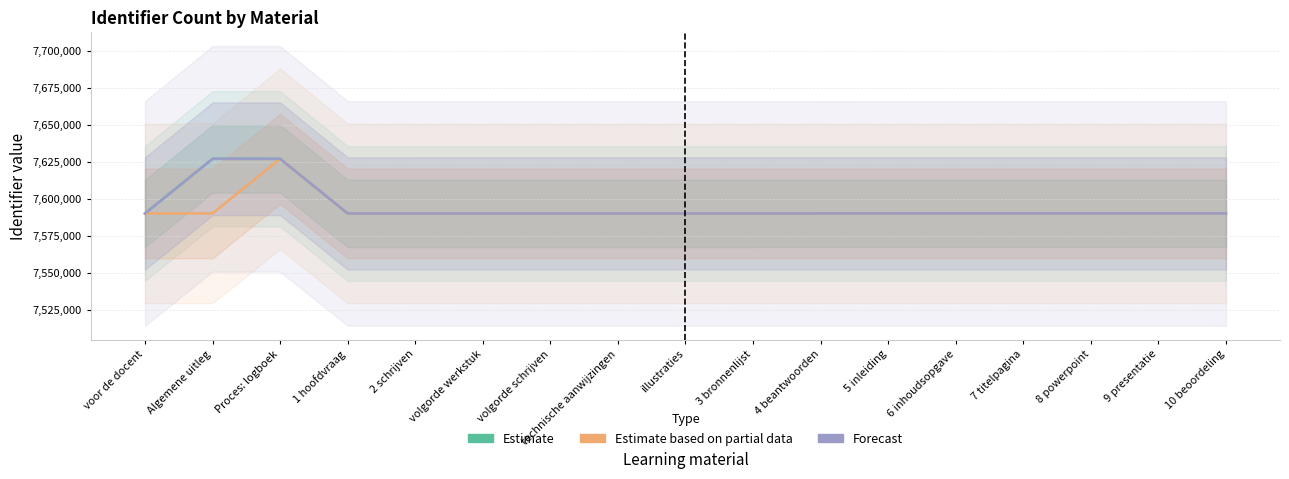

What is the lowest value of the Estimate series?

7590165